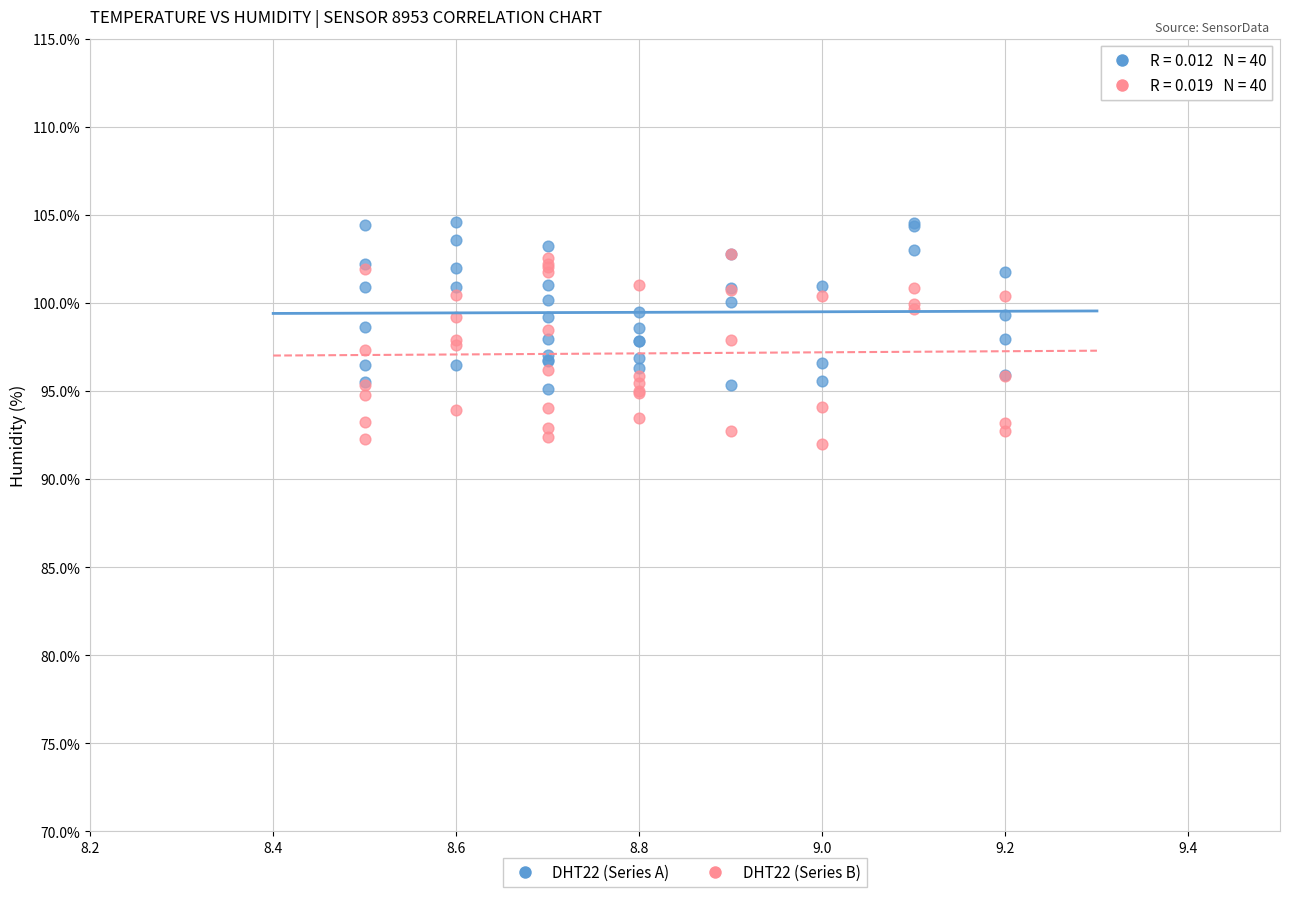

Which series contains the lowest Y value?

DHT22 (Series B)